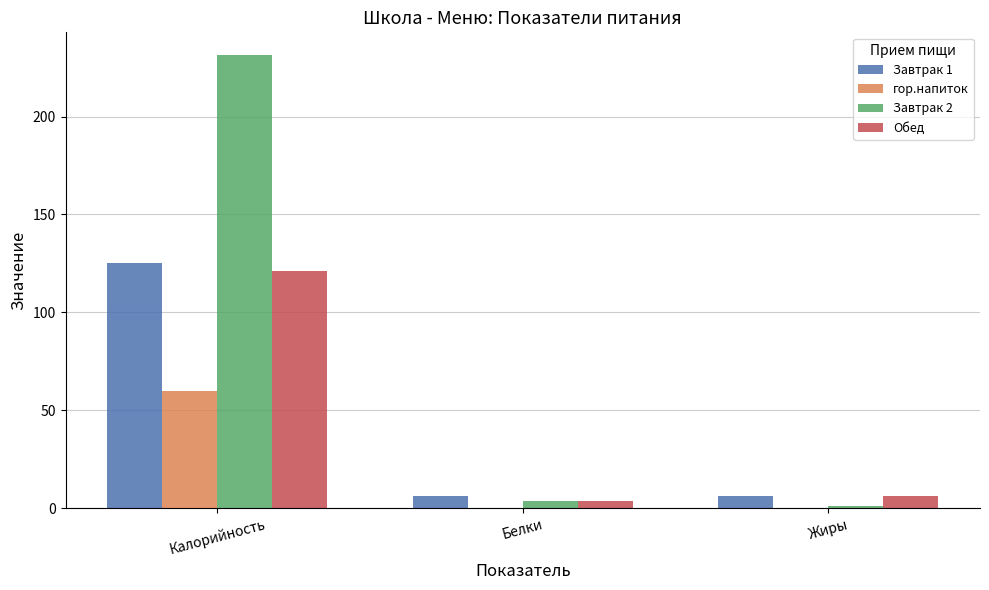

What is the greatest value displayed?

231.4